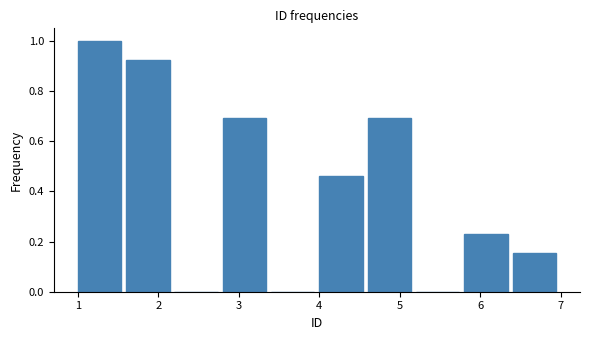

Over which range of the x-axis is the bar tallest?

1.0 to 1.6